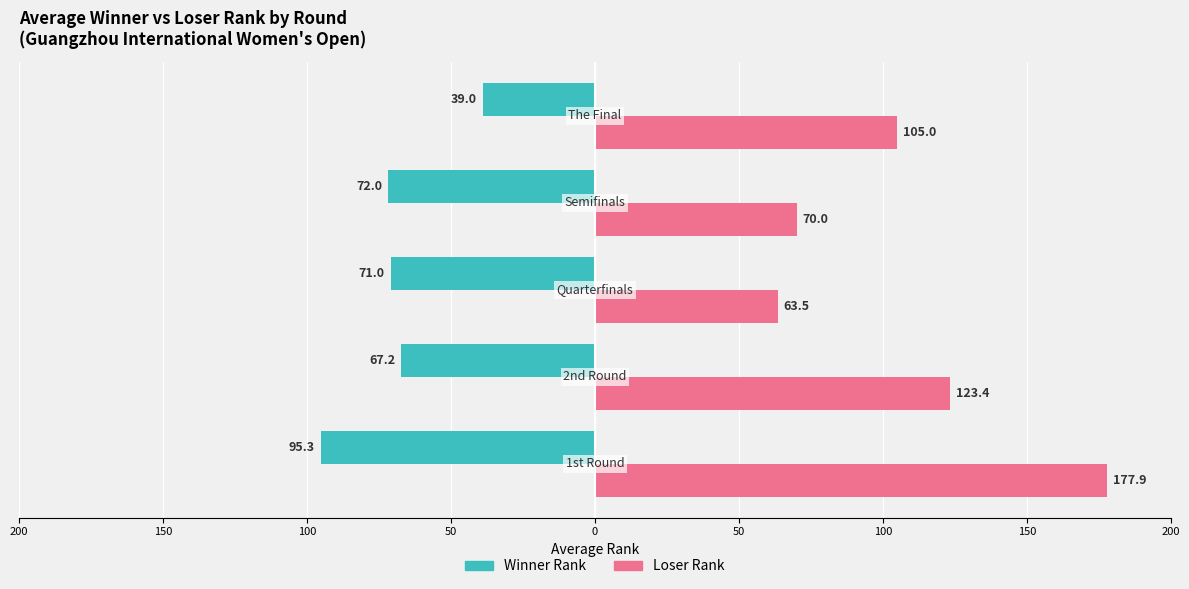

What is the difference between the second highest and second lowest values in the Loser Rank series?

53.4